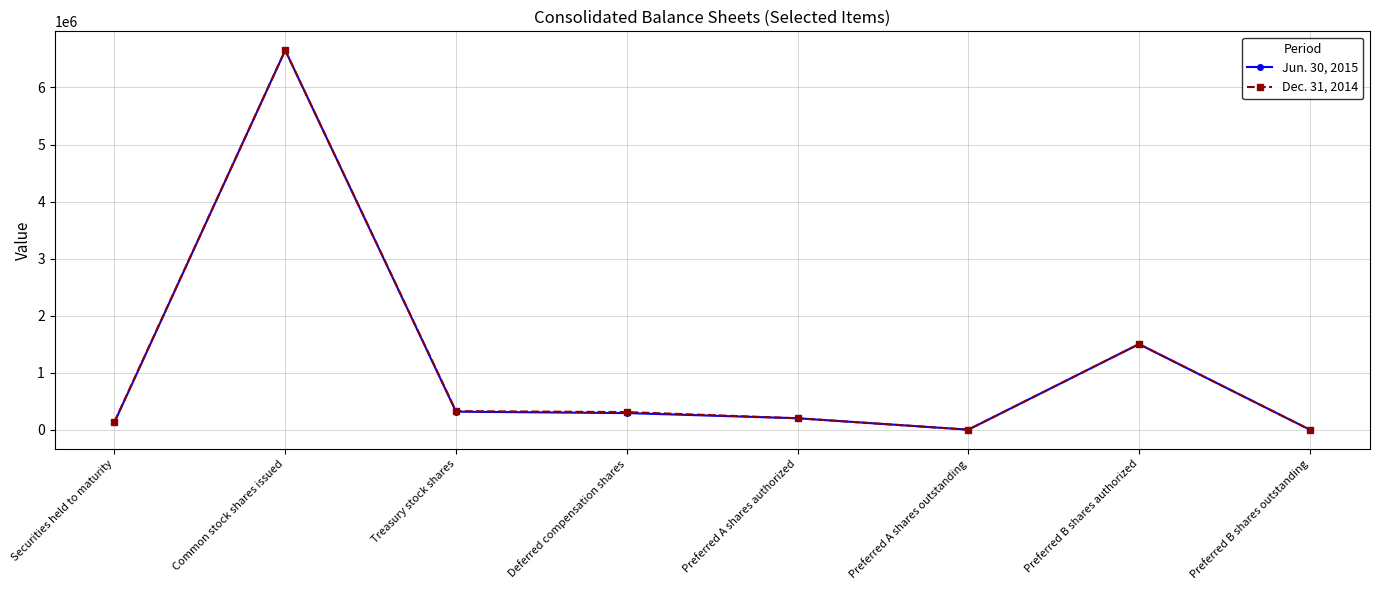

What is the label of the 8th point from the right?

Securities held to maturity